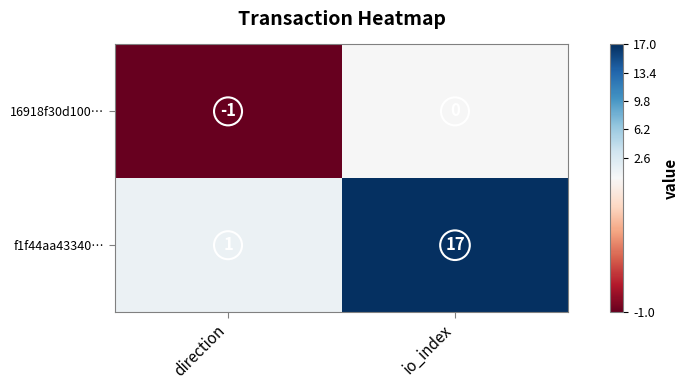

List the series in order of their overall mean, lowest first.

16918f30d100…, f1f44aa43340…